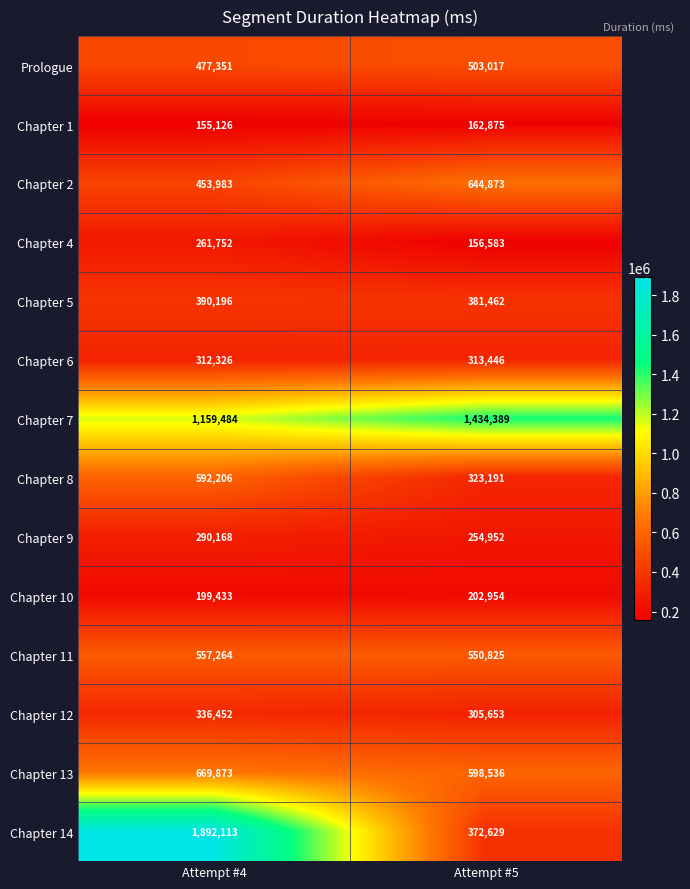

Where is Chapter 10 nearest to the value 201193?

Attempt #4